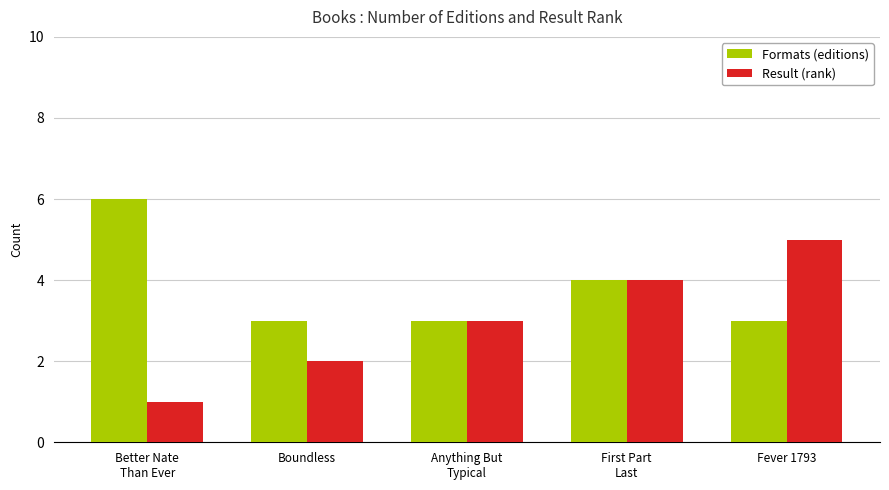

What are all the series names shown in the legend?

Formats (editions), Result (rank)